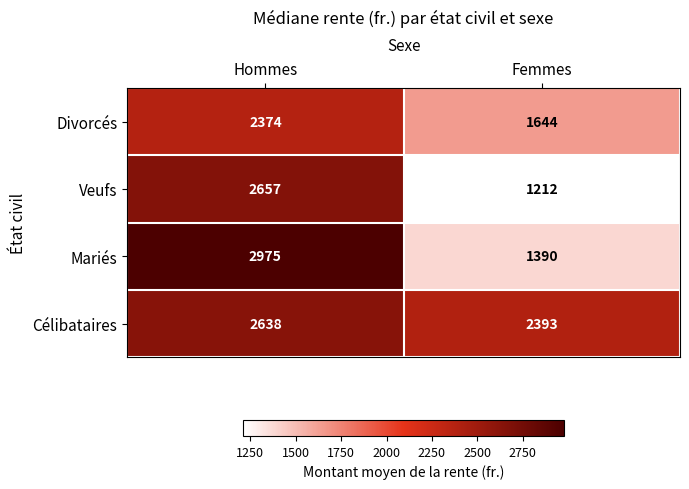

Which series has the widest spread of values?

Mariés